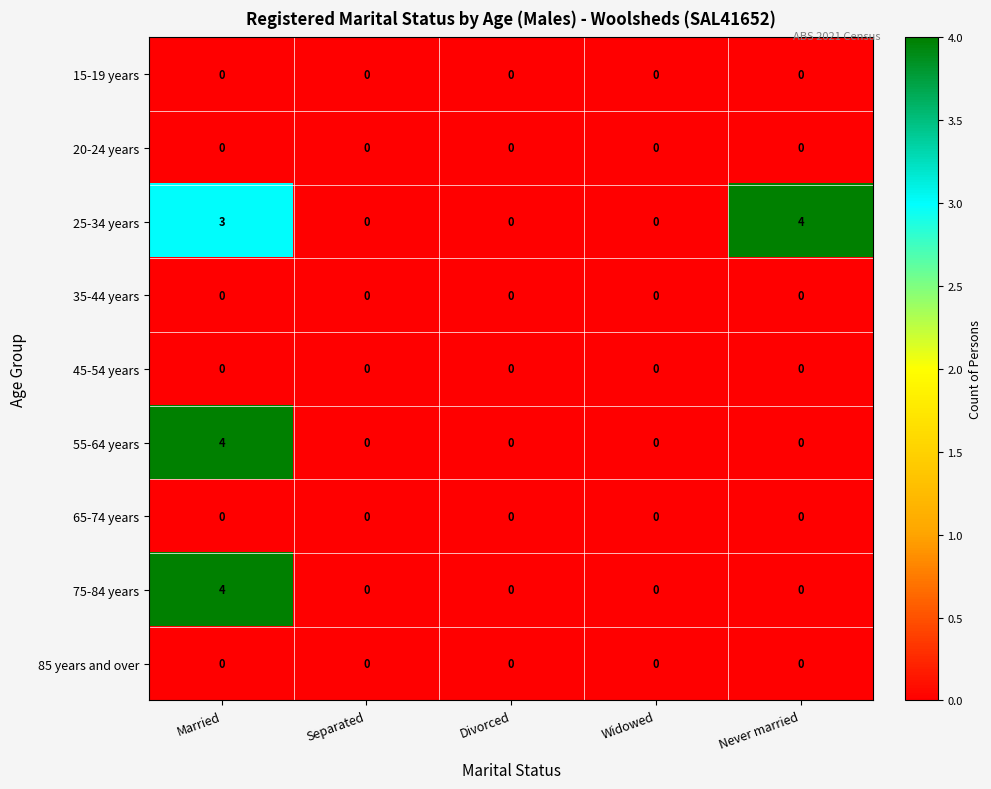

How many data points in 55-64 years are above 0?

1